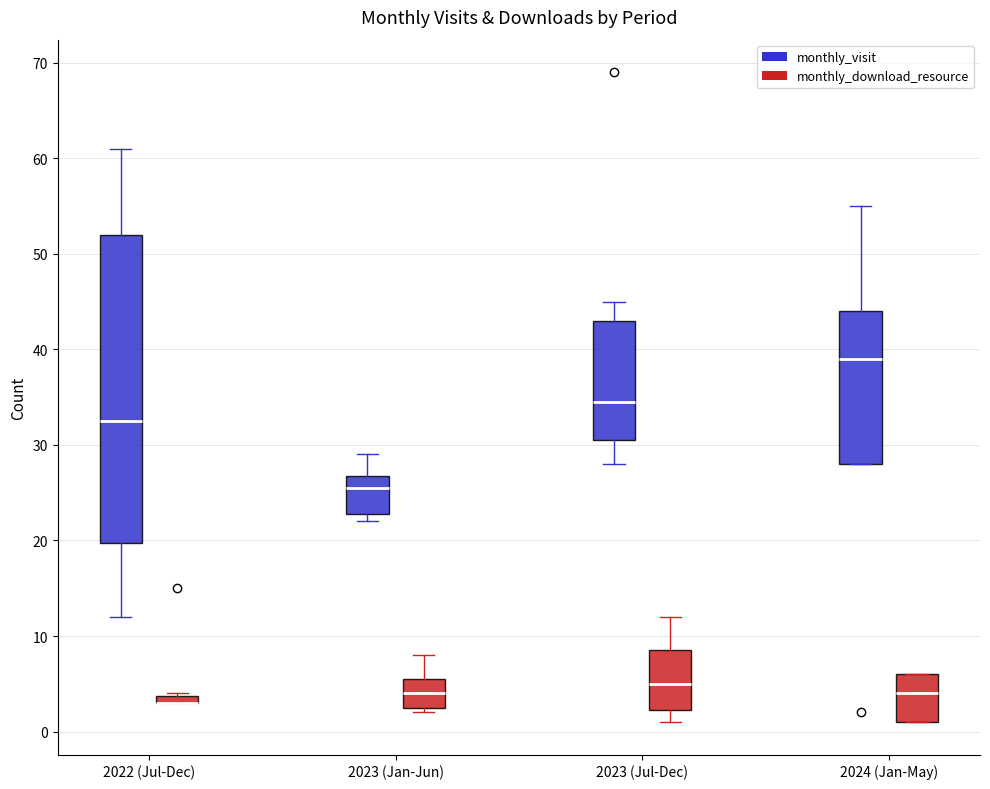

Comparing the boxes themselves (not the whiskers), which one is the tallest?

2022 (Jul-Dec) (monthly_visit)